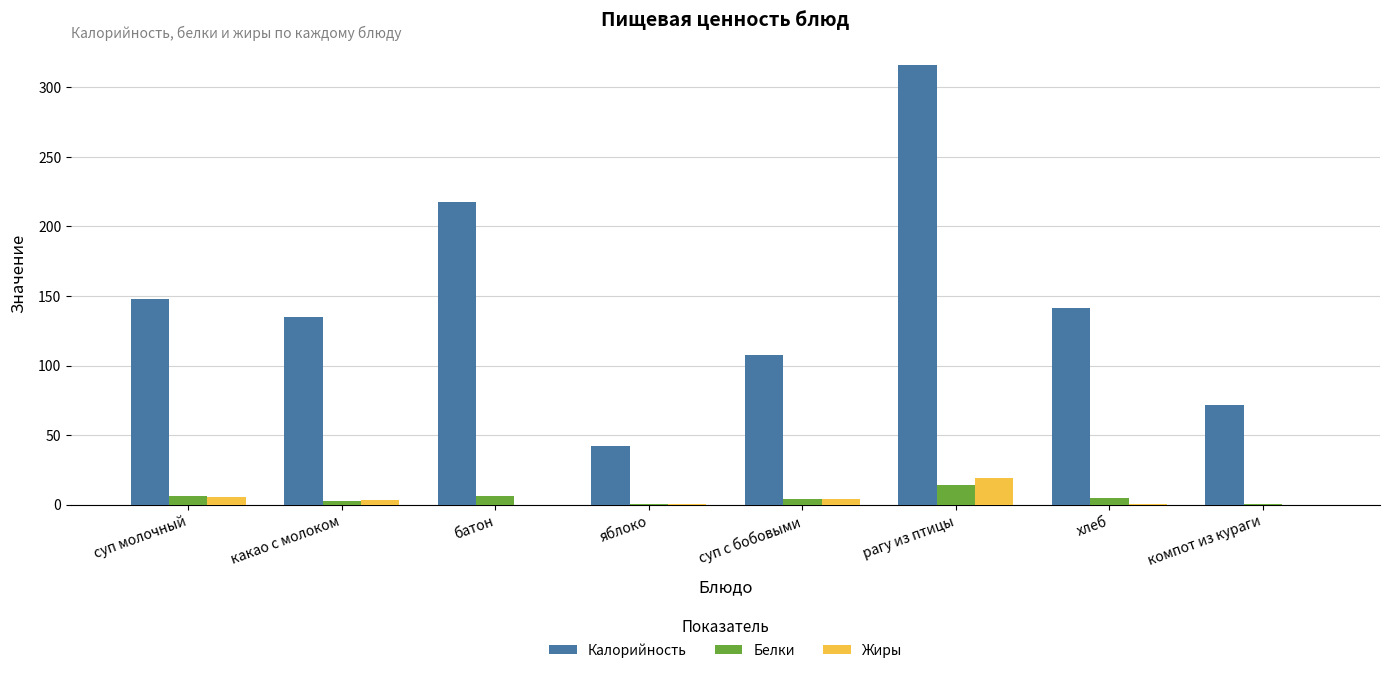

Is it true that Жиры equals 0.0 at компот из кураги?

True